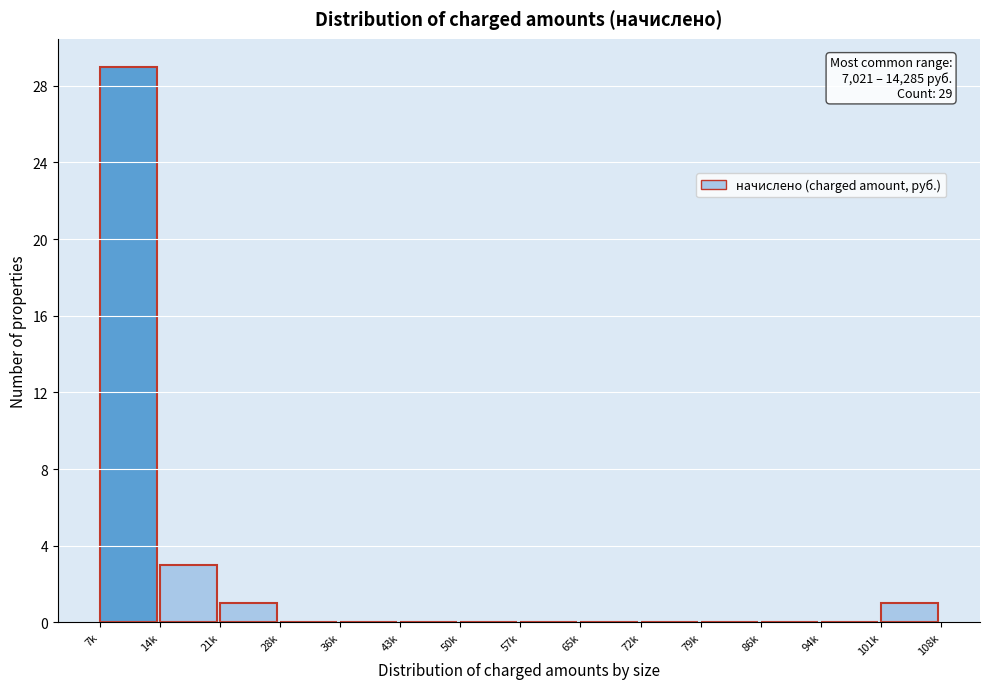

Reading right to left, list all the values displayed in this chart.

101k=1	94k=0	86k=0	79k=0	72k=0	65k=0	57k=0	50k=0	43k=0	36k=0	28k=0	21k=1	14k=3	7k=29